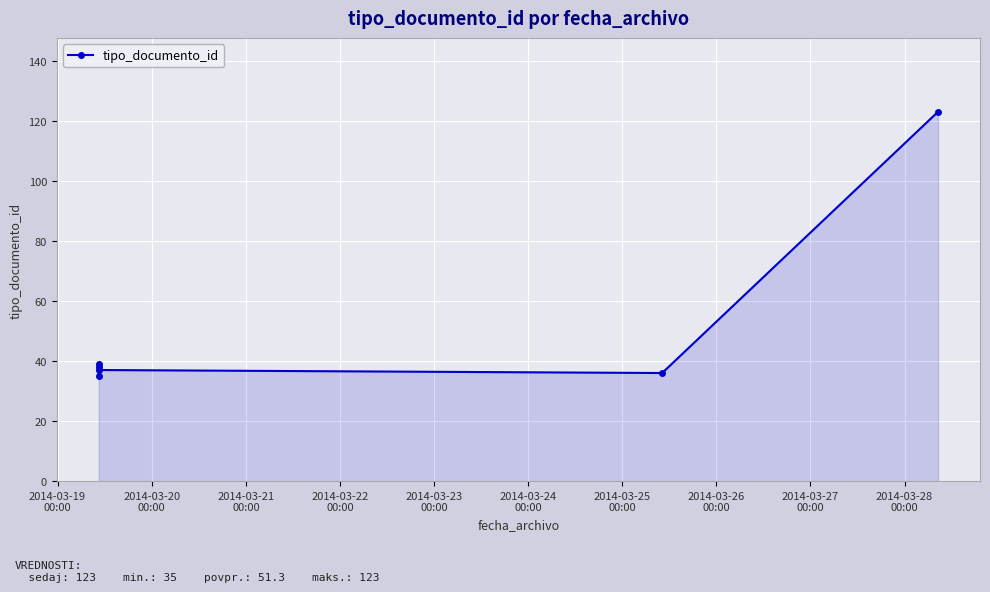

What is the average value?

51